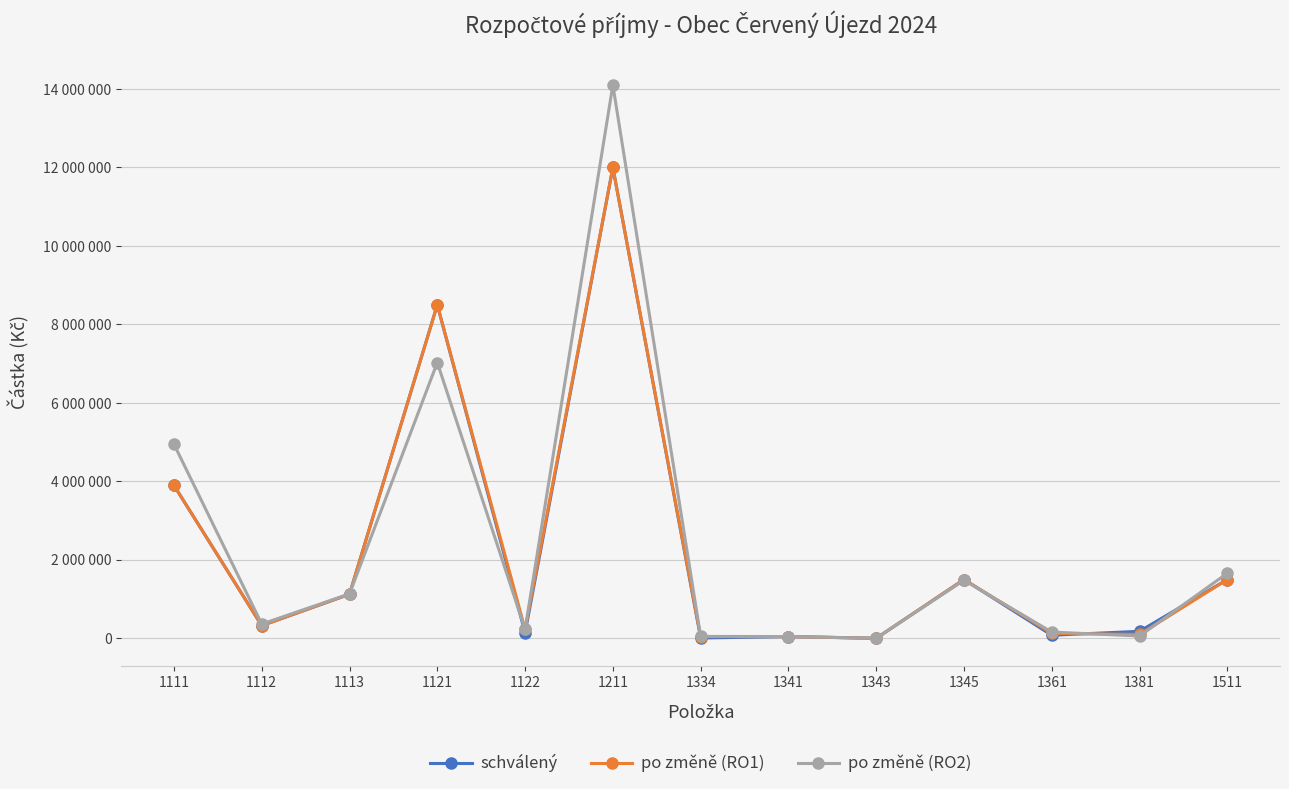

At which category is the sum across all series the highest?

1211